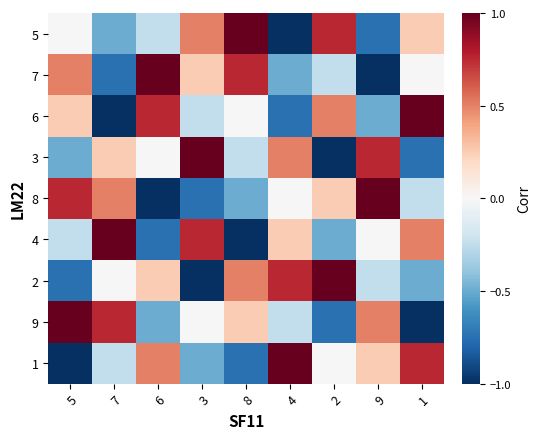

Rank the series by their maximum value, from lowest to highest.

5, 7, 6, 3, 8, 4, 2, 9, 1